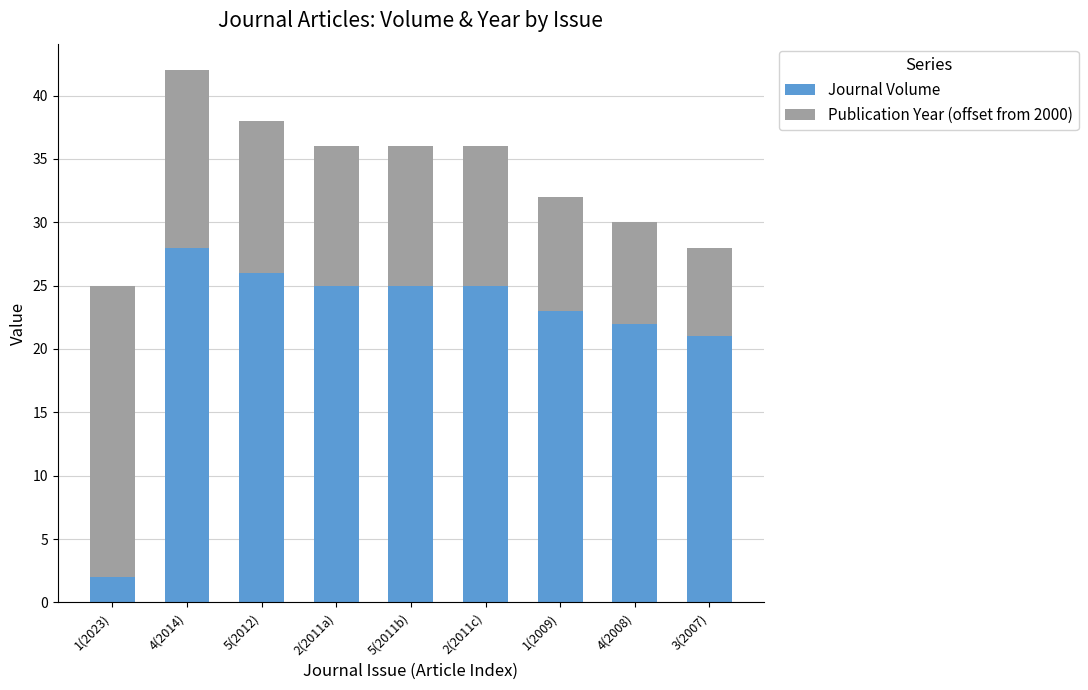

Count the number of categories in the chart.

9